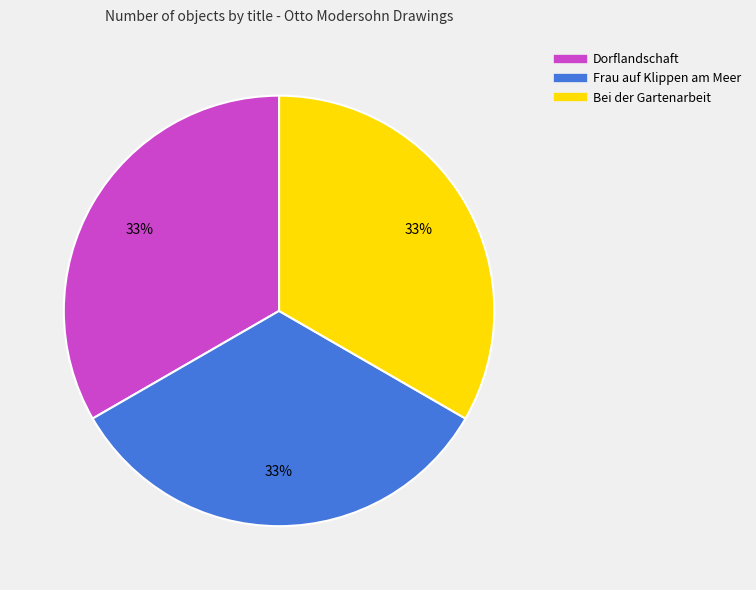

Is there a majority slice in this chart?

No